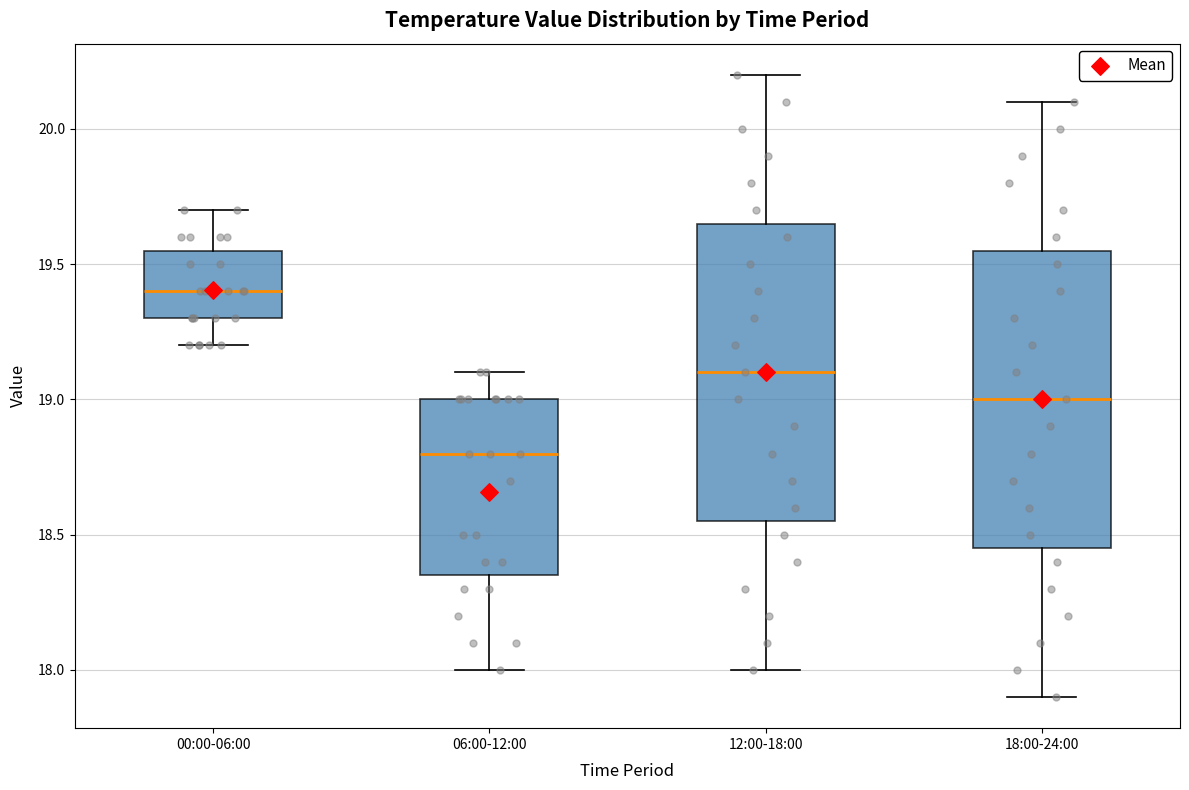

Where is the upper edge of the box for 06:00-12:00 on the y-axis? The values are not printed on the chart, so give them approximately, as read against the axis.

19.00